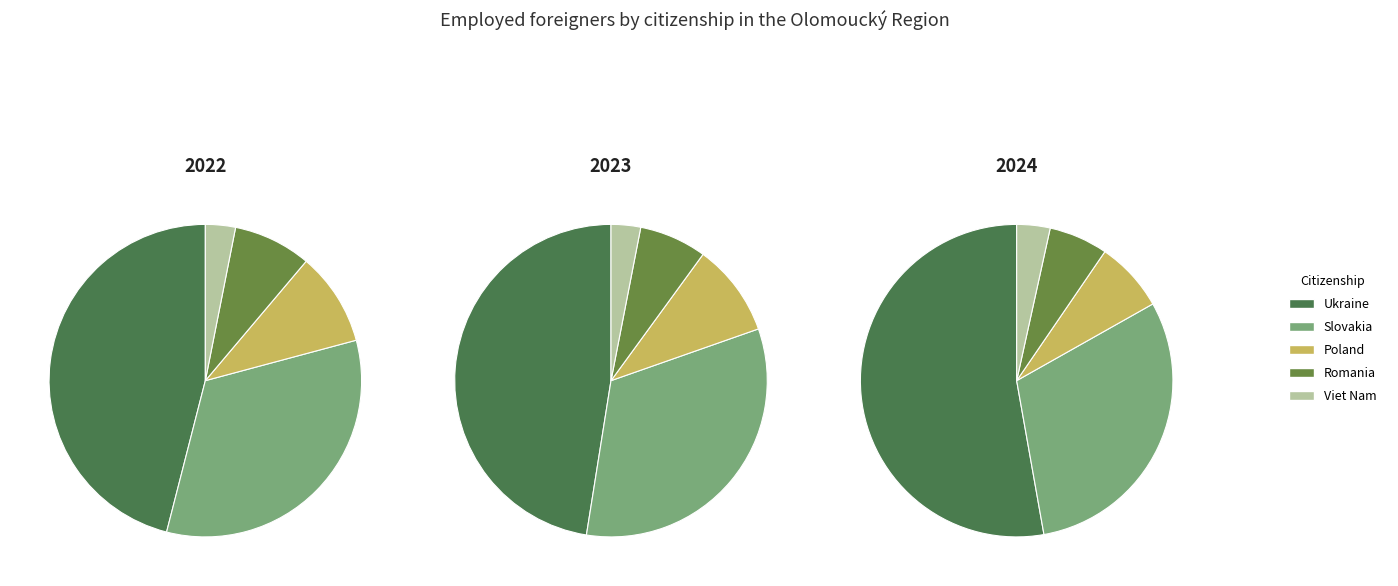

True or false: Romania accounts for 13% of the total.

False